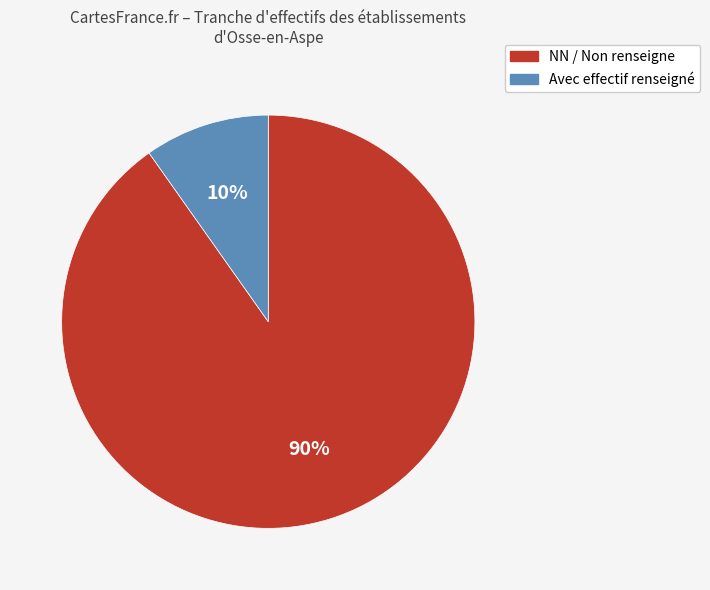

What is the largest slice in the pie chart?

NN / Non renseigne